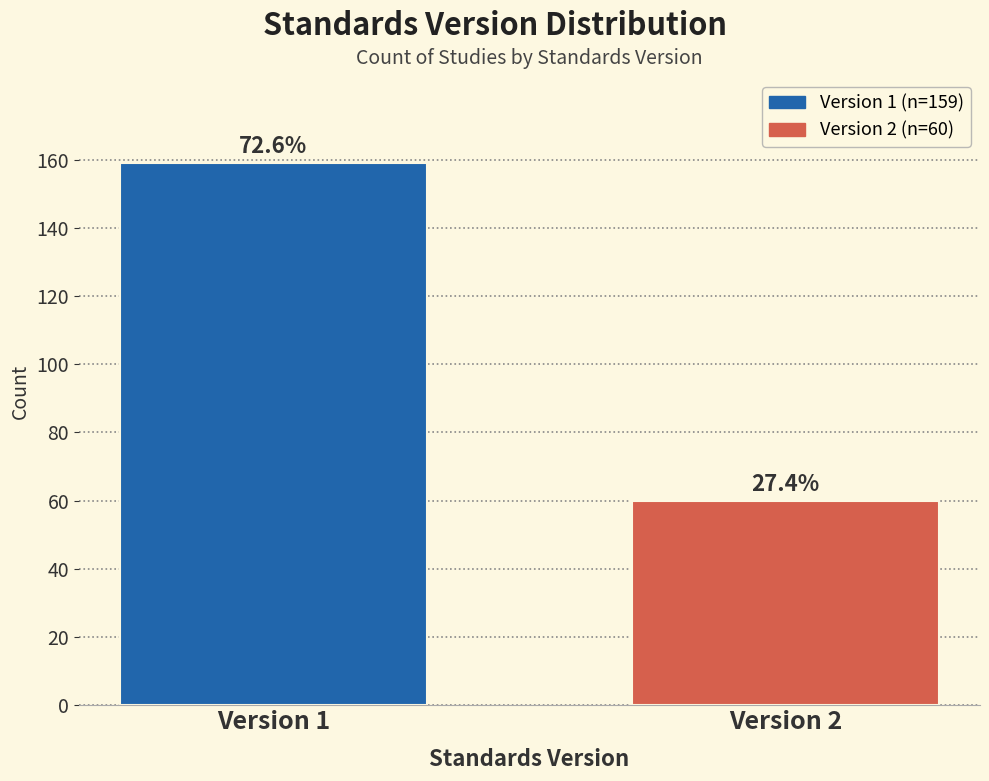

How many bars are there in total?

2